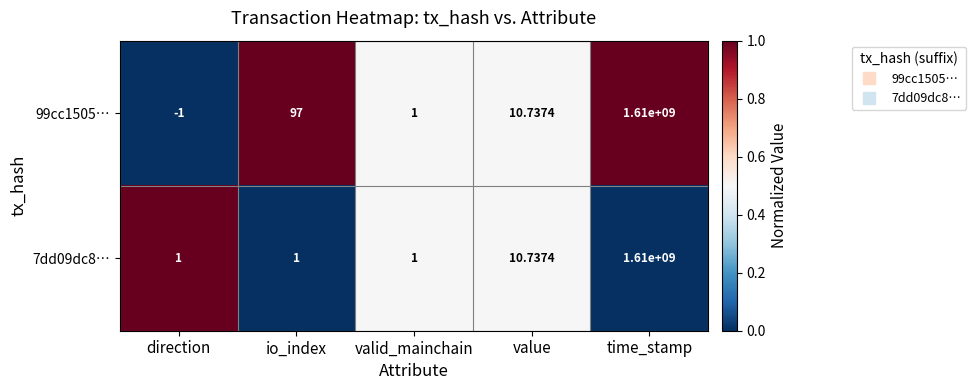

Where does the 99cc1505… series first go above 10?

io_index